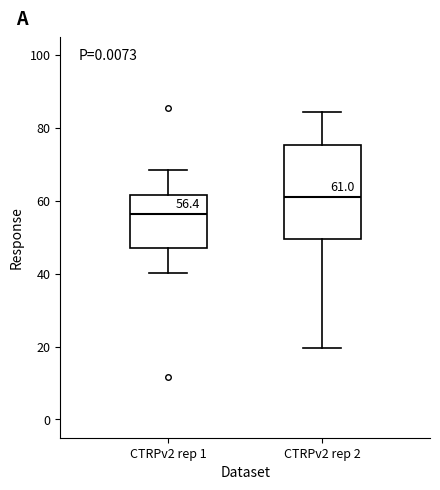

Which box is the tallest, from its lower edge to its upper edge?

CTRPv2 rep 2